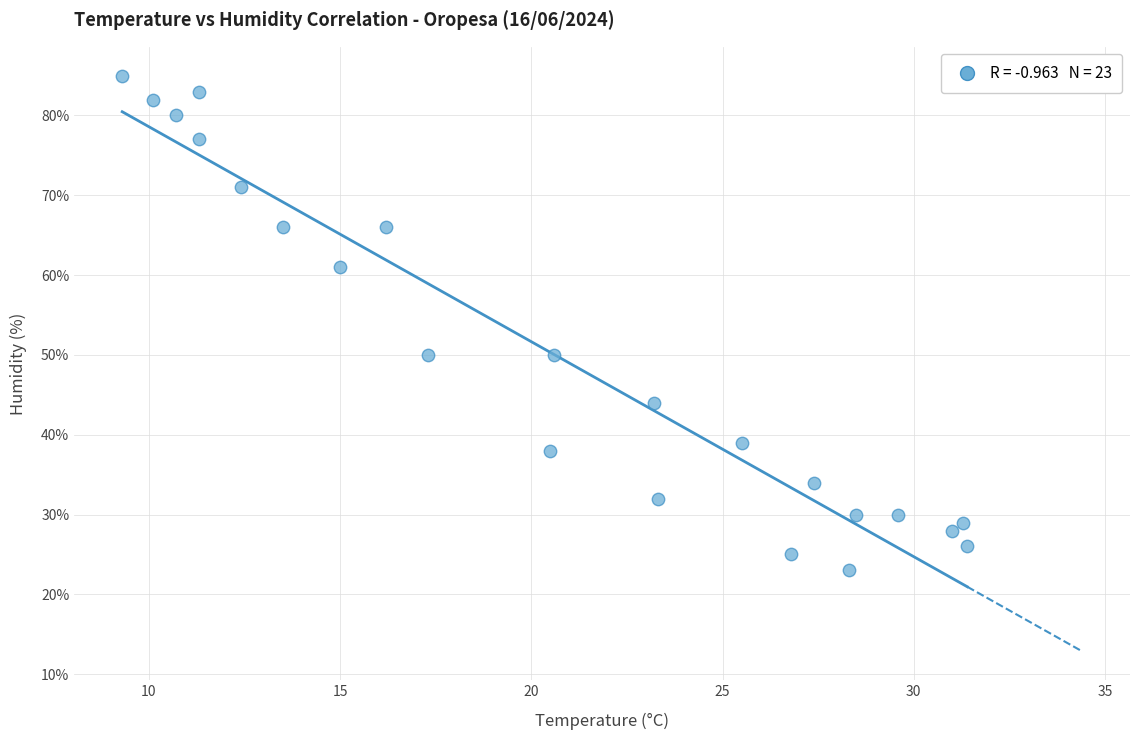

What is the range of Y values (max minus min)?

62